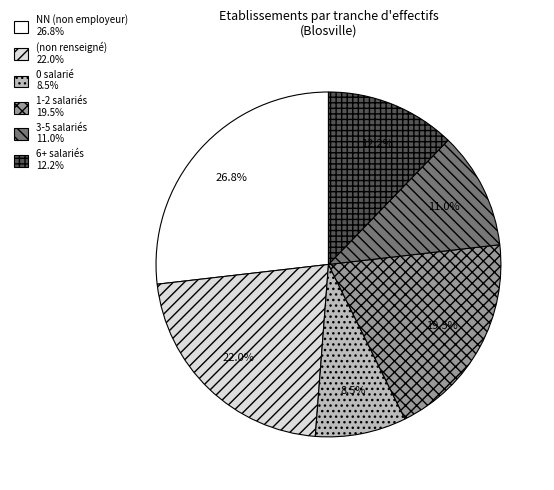

Is there a majority slice in this chart?

No